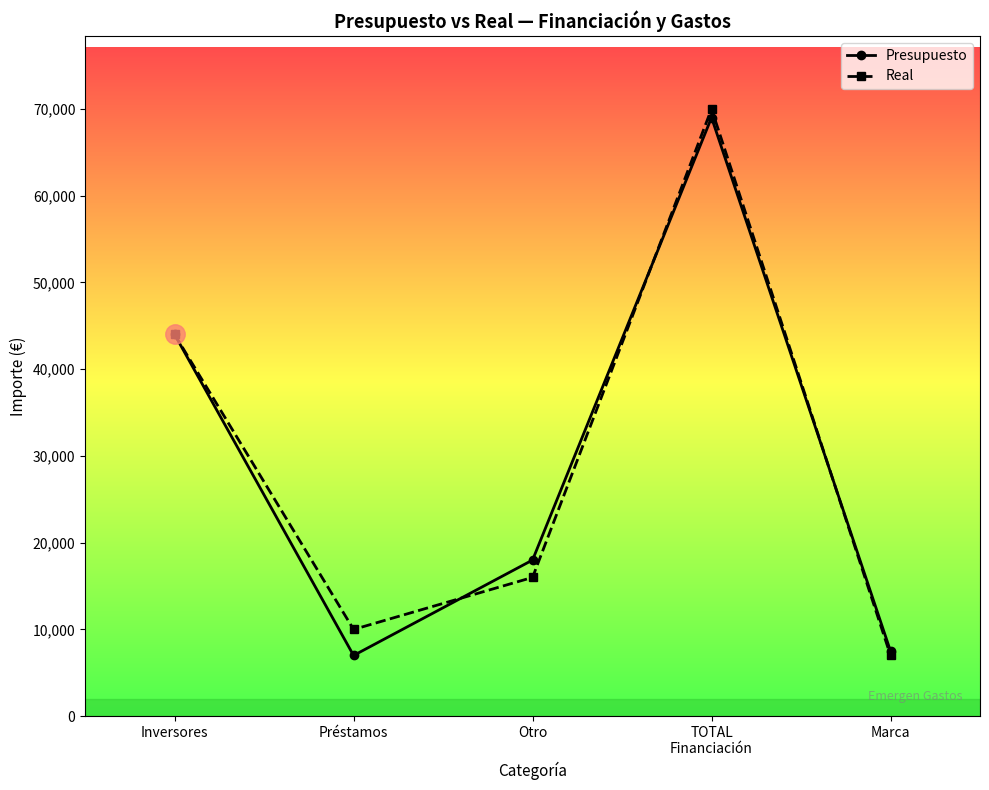

What position from the left is Préstamos?

2